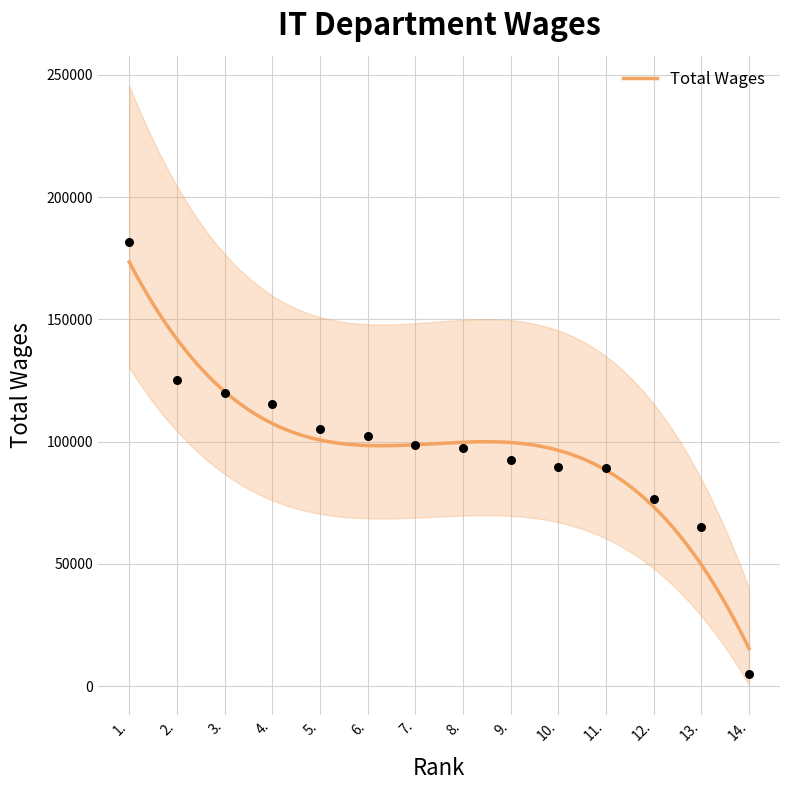

Approximately how many times larger is the value at 9. compared to 10.?

1.0